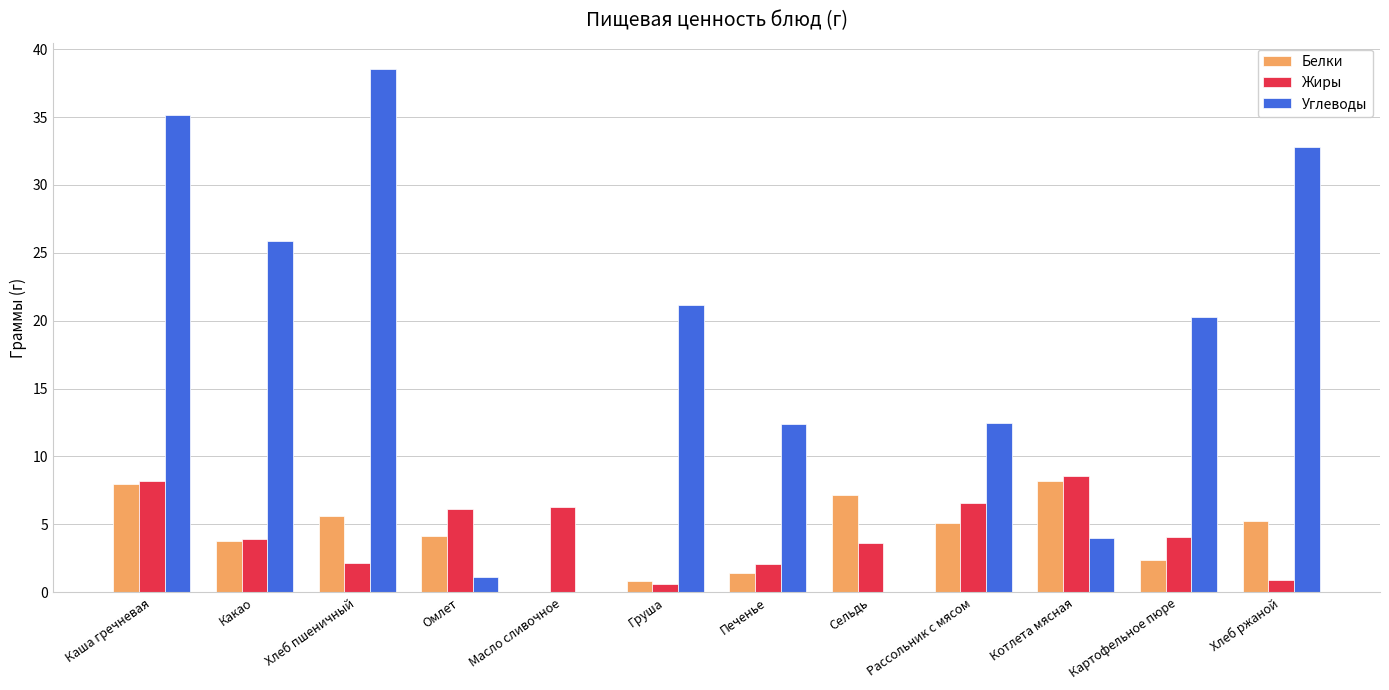

At which category does the chart reach its peak across all series?

Хлеб пшеничный